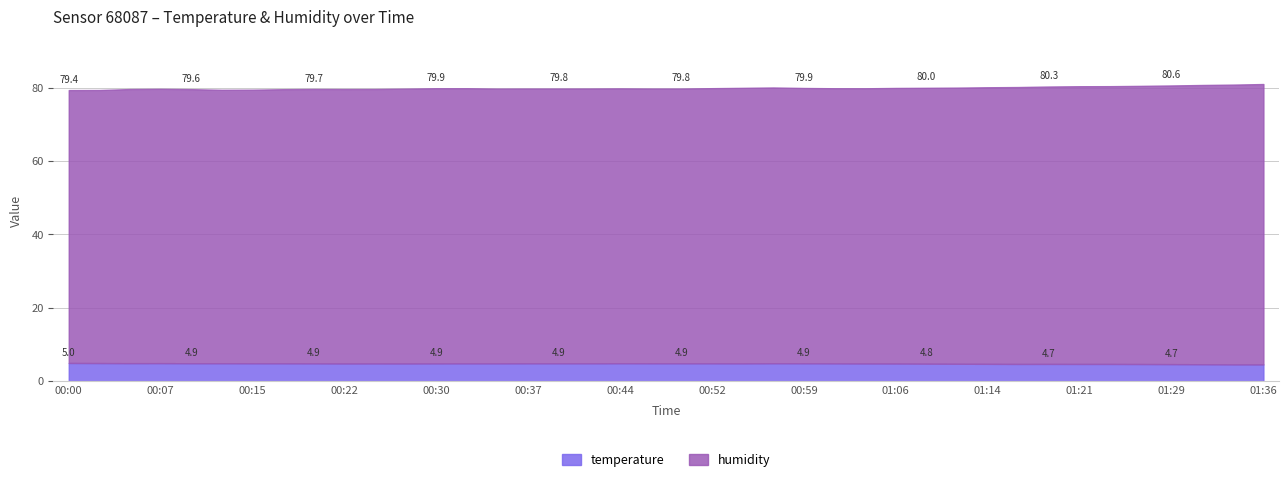

What is the highest value of the temperature series?

5.0